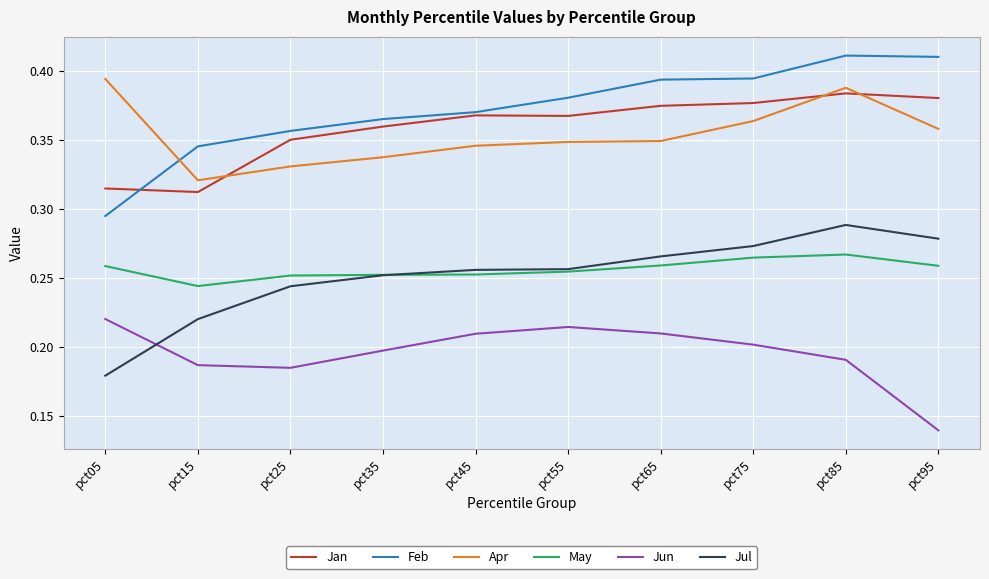

True or false: Jun and Apr cross at least once.

False